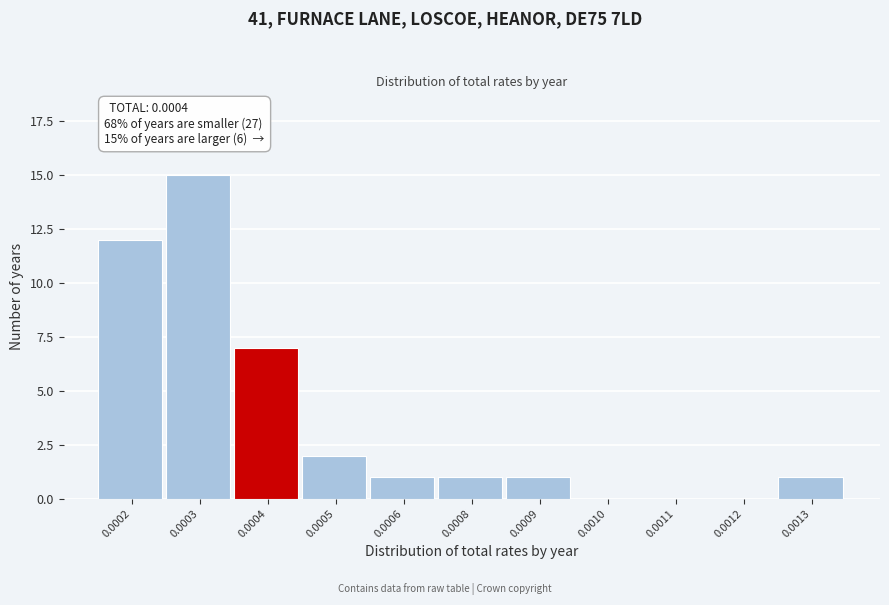

Reading right to left, what are all the values shown in this chart?

0.0013=1	0.0012=0	0.0011=0	0.0010=0	0.0009=1	0.0008=1	0.0006=1	0.0005=2	0.0004=7	0.0003=15	0.0002=12